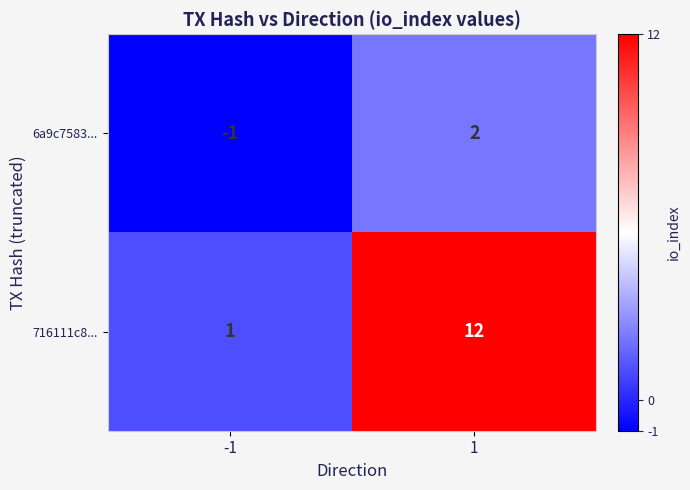

Rank the series by their maximum value, from highest to lowest.

716111c8..., 6a9c7583...